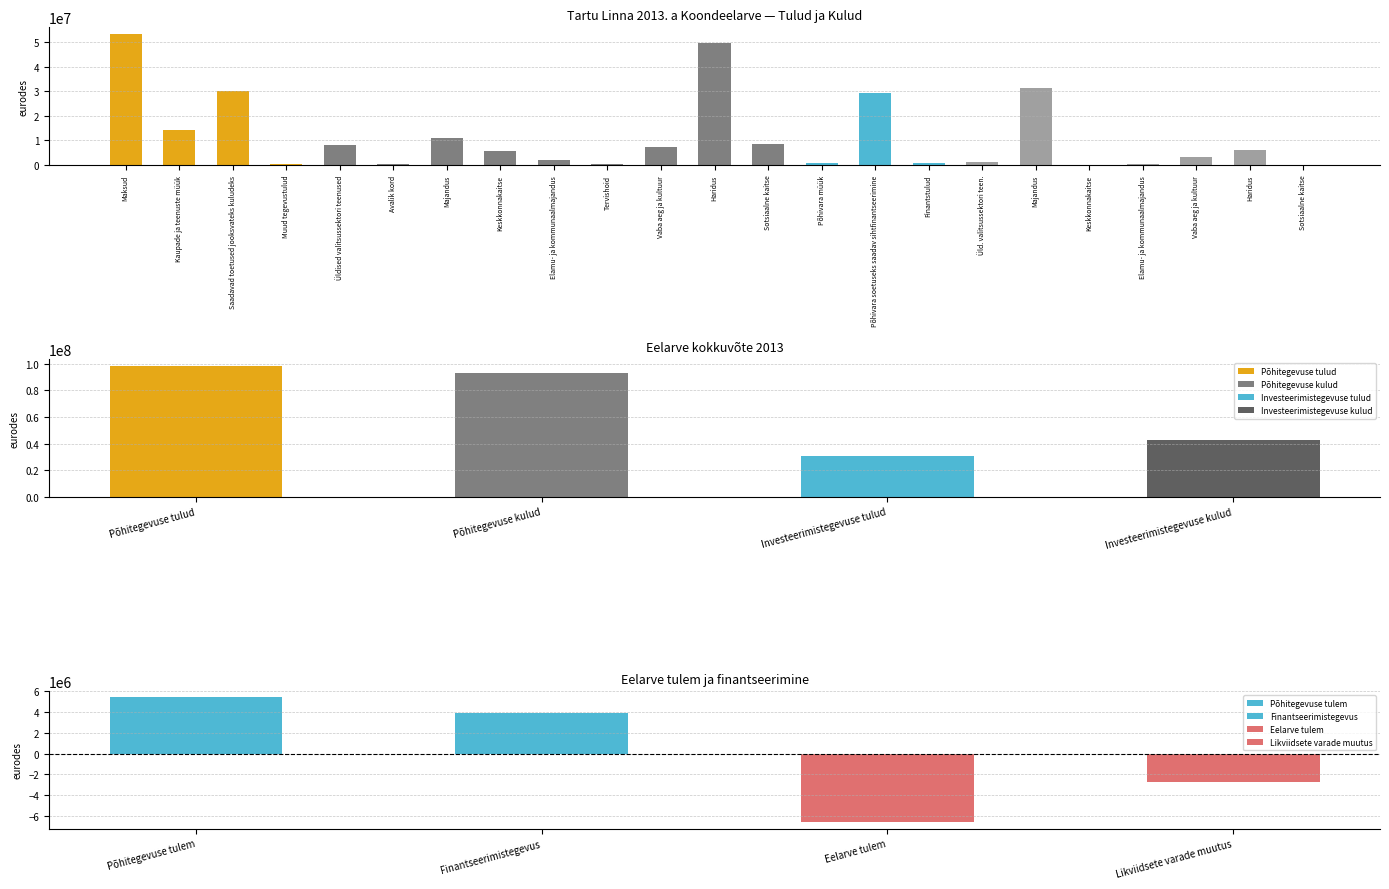

Reading left to right, transcribe all the data shown in this chart.

Põhitegevuse tulud: 53472700	14208273	30368060	329300	0	0	0	0	0	0	0	0	0	0	0	0	0	0	0	0	0	0	0
Põhitegevuse kulud: 0	0	0	0	8157684	271172	10936430	5580101	2155274	402827	7431036	49640839	8381838	0	0	0	0	0	0	0	0	0	0
Investeerimistegevuse tulud: 0	0	0	0	0	0	0	0	0	0	0	0	0	673269	29485712	611000	0	0	0	0	0	0	0
Investeerimistegevuse kulud: 0	0	0	0	0	0	0	0	0	0	0	0	0	0	0	0	1204177	31453874	89000	566500	3357735	6078376	99200